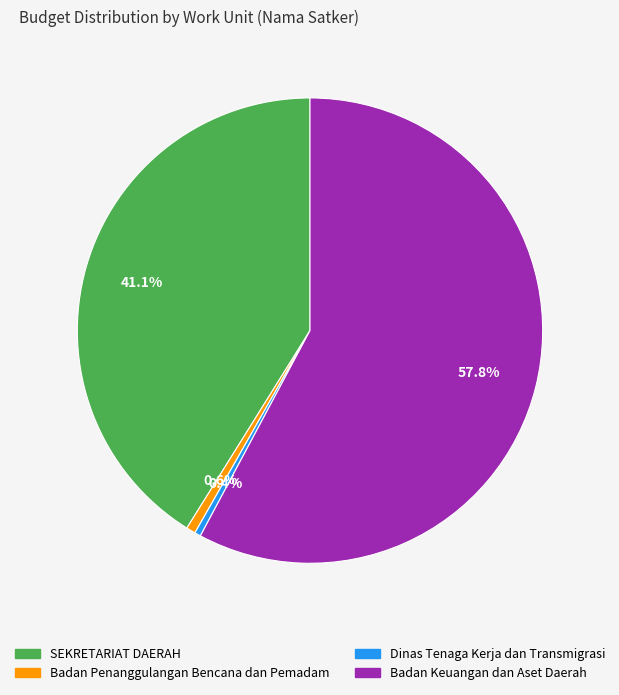

Count the number of slices in the pie.

4